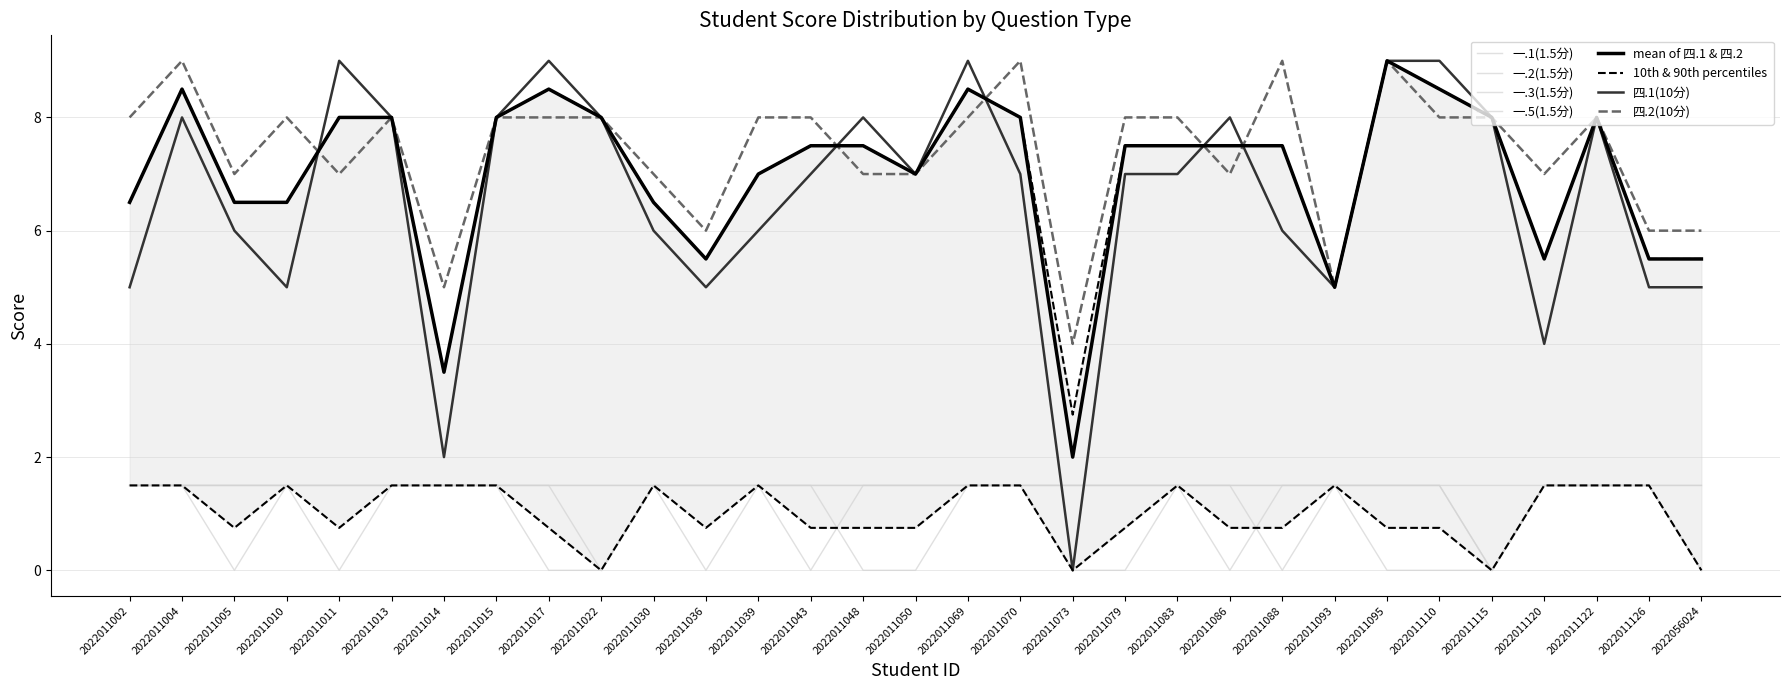

Does the chart display data point markers on the line(s)?

No